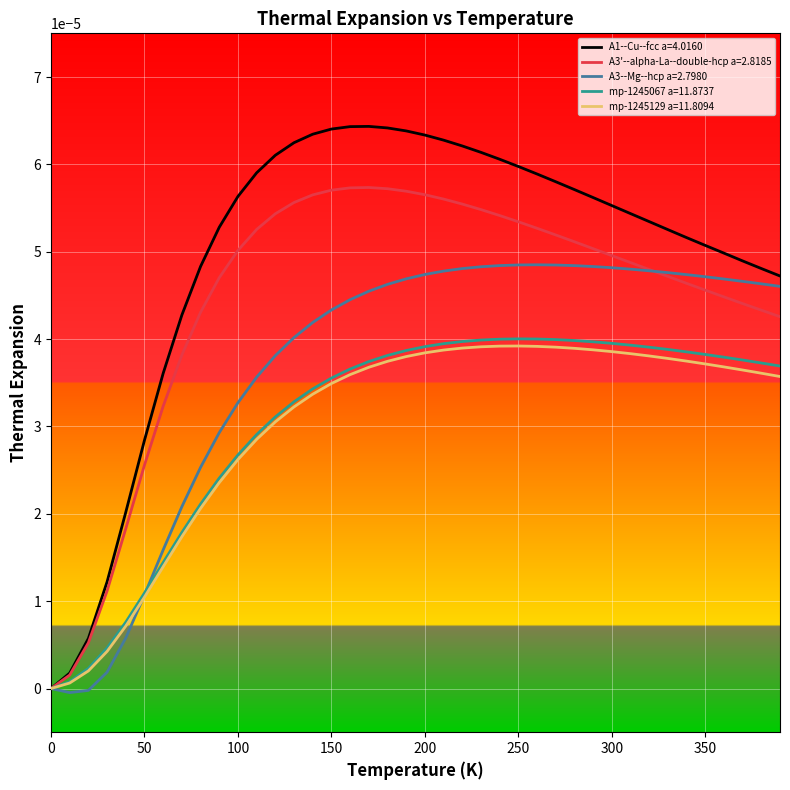

Which series has the widest spread of values?

A1--Cu--fcc a=4.0160